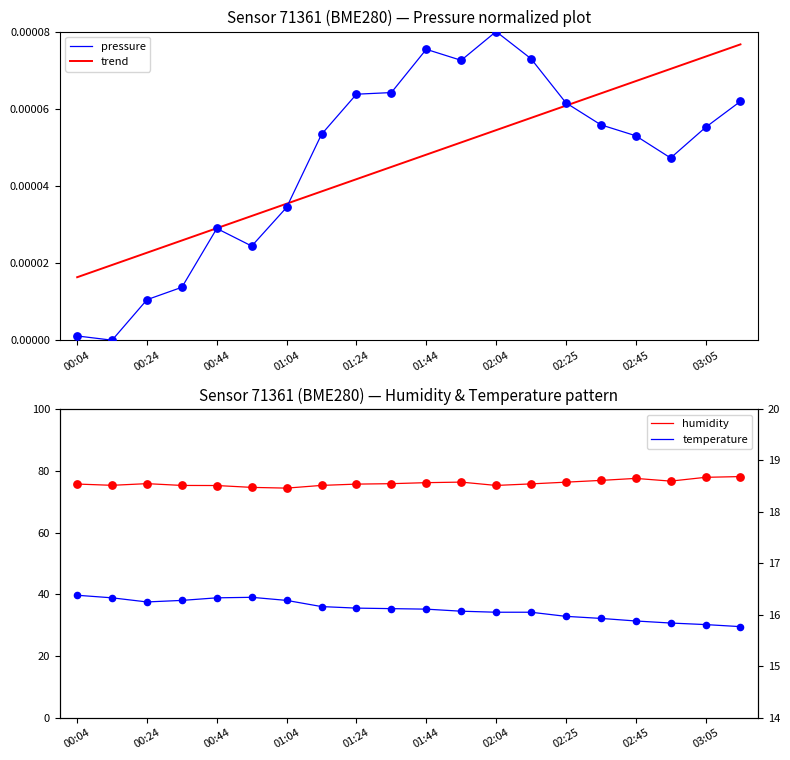

Which series has the largest total across all categories?

humidity